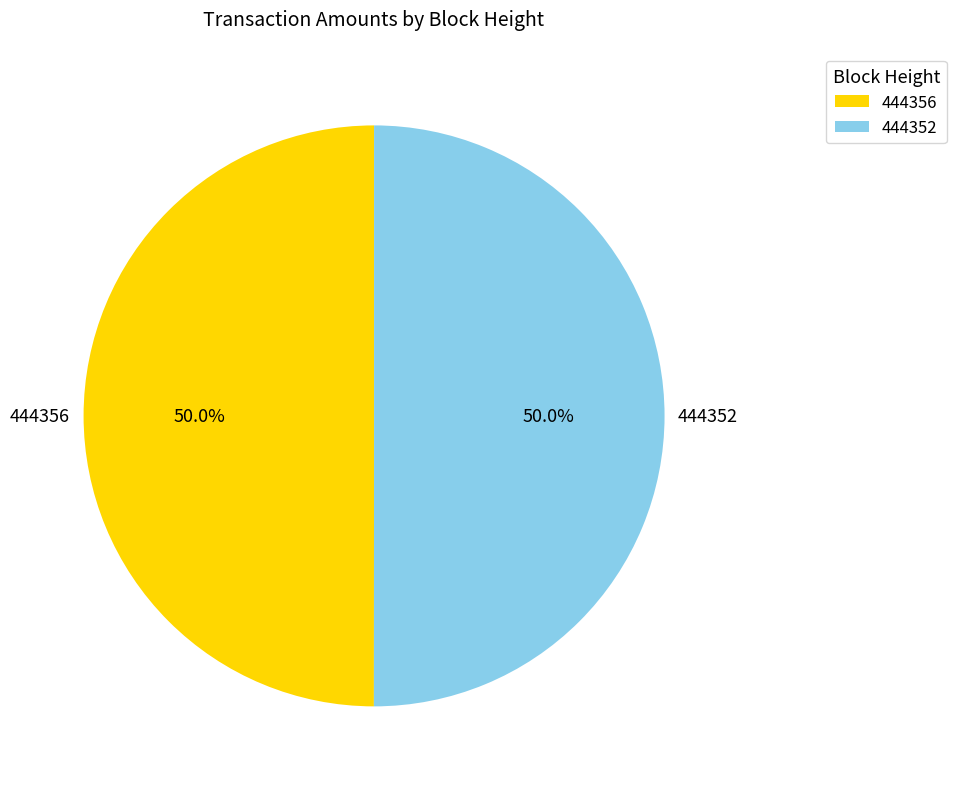

What is the total percentage of 444356 and 444352?

100.0%